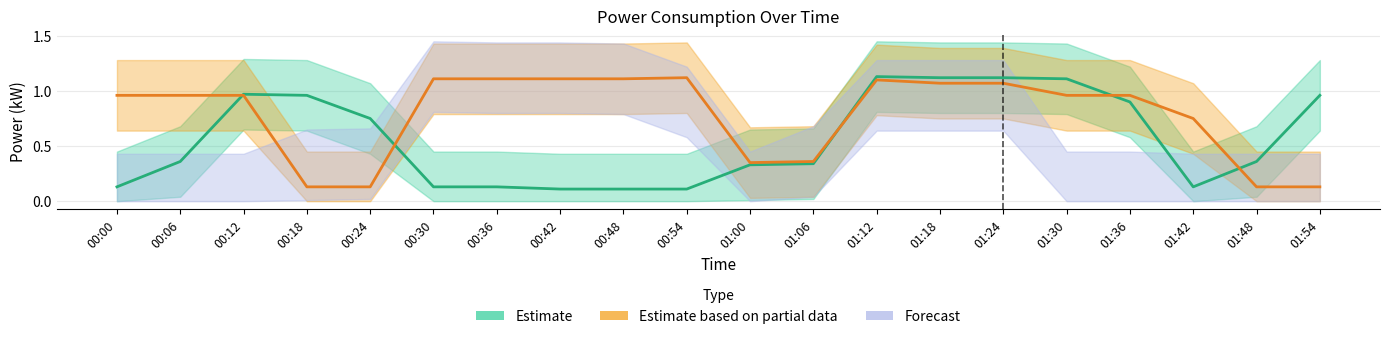

Which series has the largest range (max minus min)?

Estimate